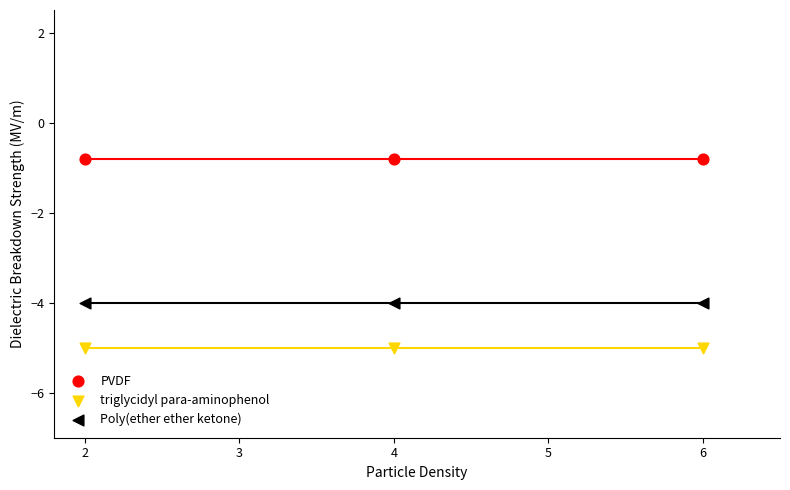

Which series contains the lowest Y value?

triglycidyl para-aminophenol